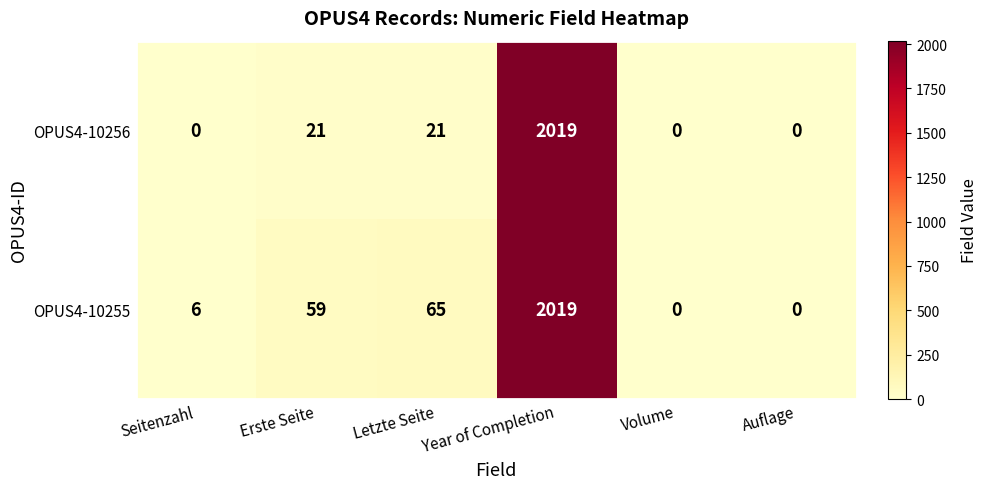

List the series in order of their overall mean, lowest first.

OPUS4-10256, OPUS4-10255